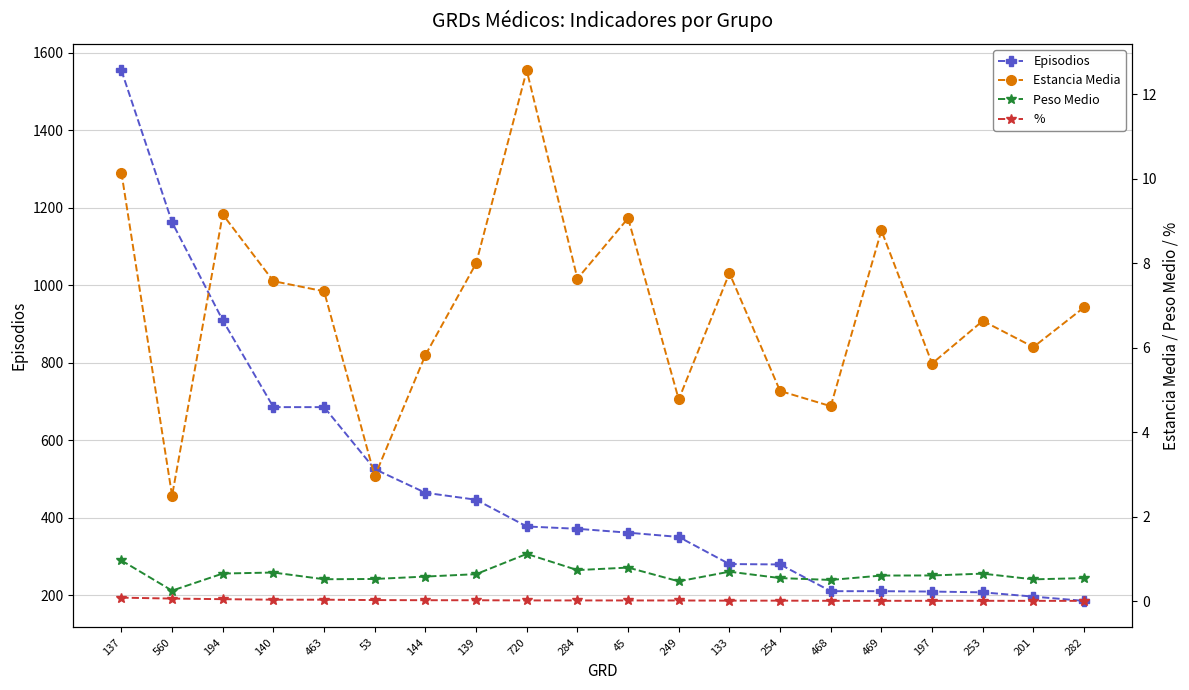

The % series shows 0.1 at 463. True or false?

False